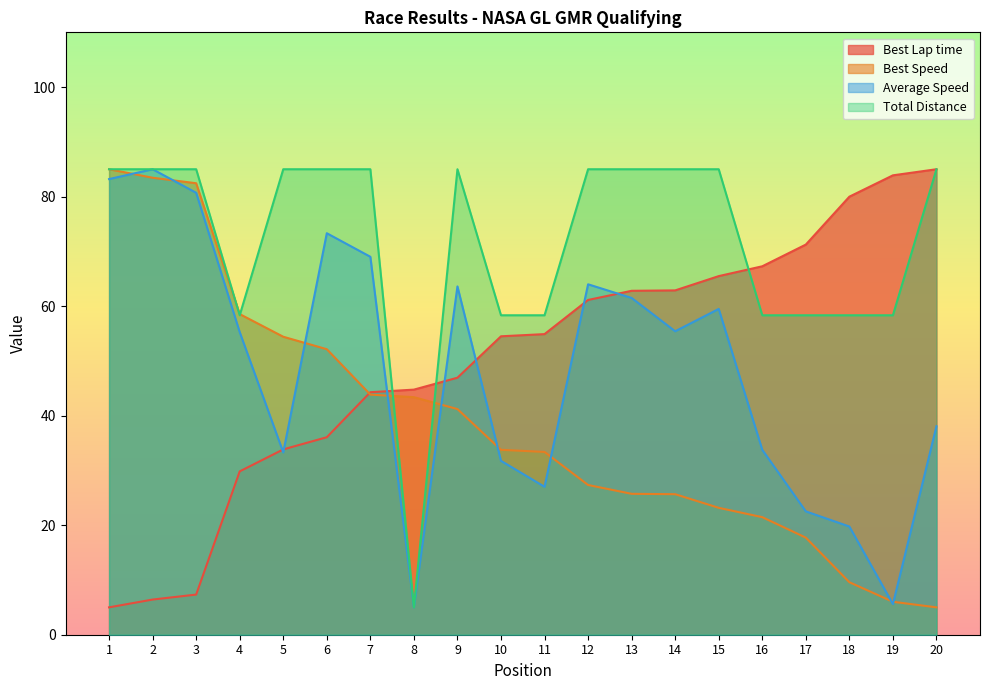

What is the spread (max minus min) of values at 11?

31.3